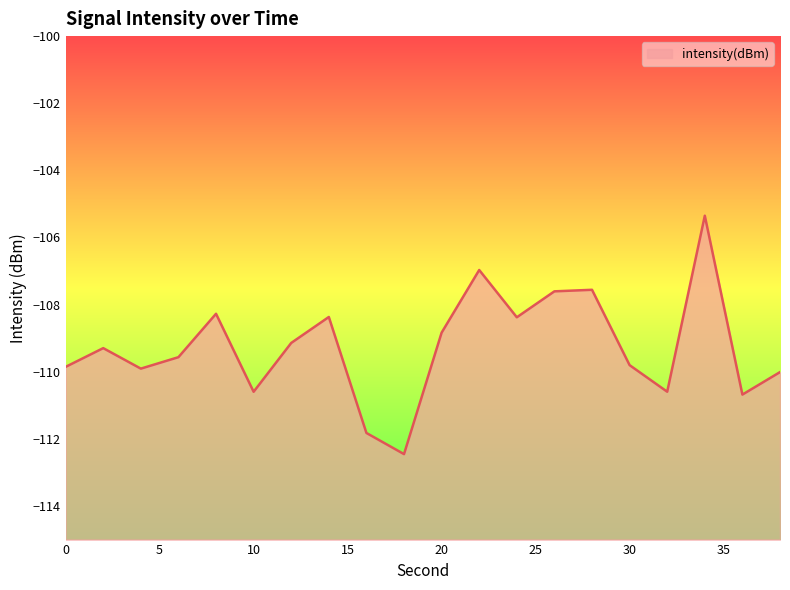

What is the change in value from 12 to 16?

-2.7